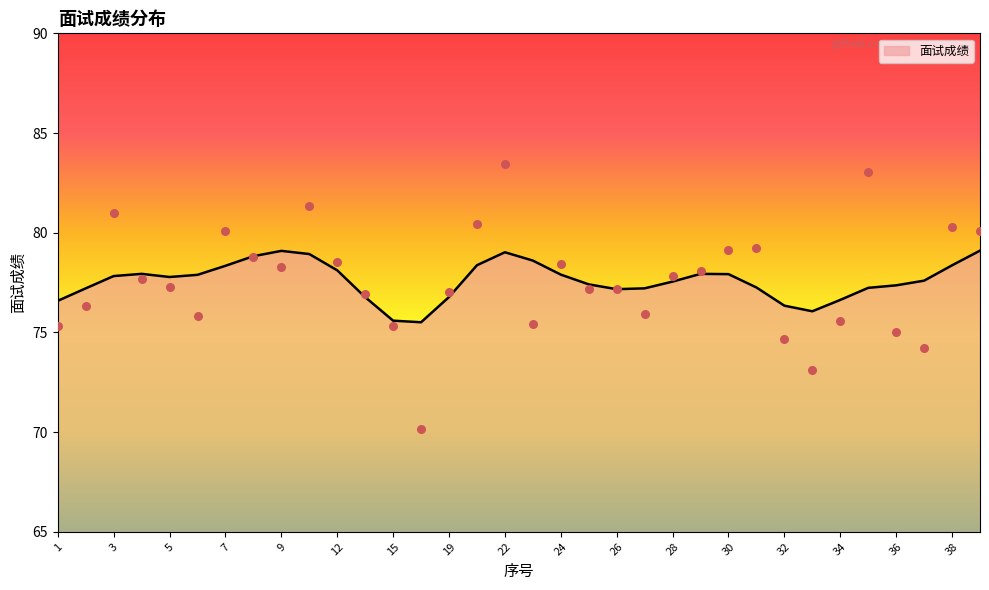

Approximately how many times larger is the value at 25 compared to 2?

1.0